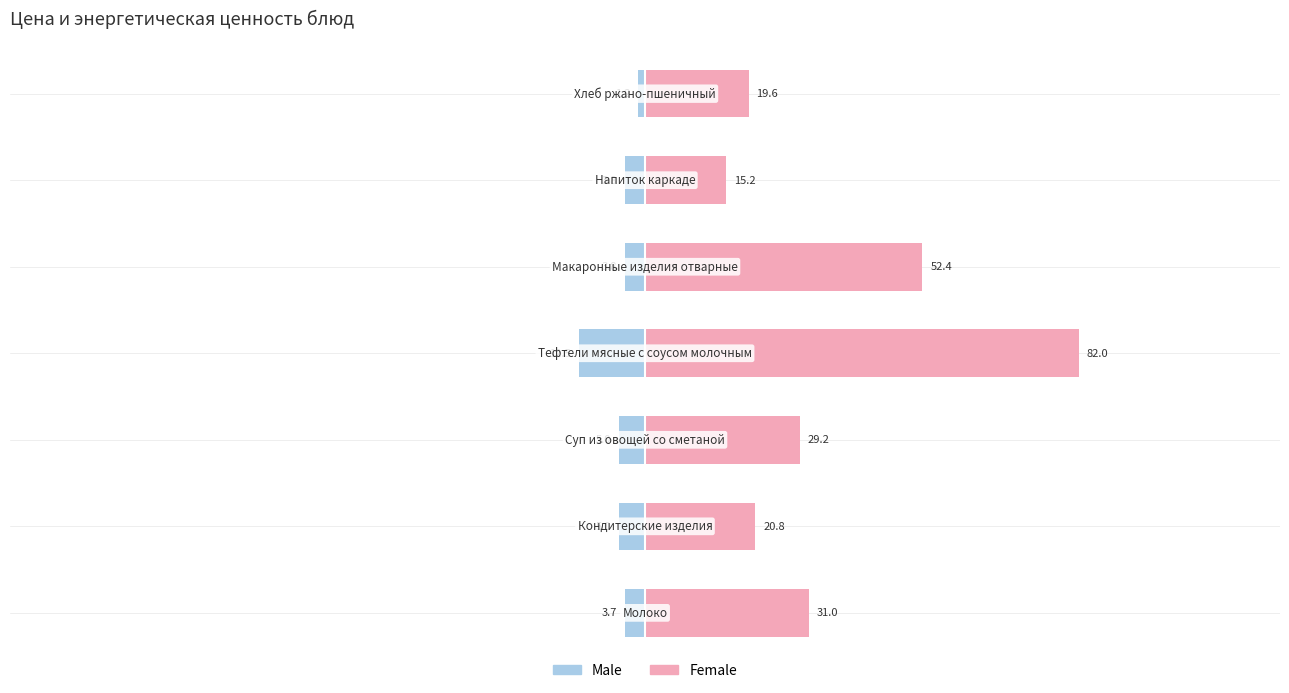

Reading left to right, transcribe all the data shown in this chart.

Male: −150=-3.7	−100=-5.0	−50=-5.0	0=-12.5	50=-3.8	100=-3.8	150=-1.2
Female: −150=31.0	−100=20.8	−50=29.2	0=82.0	50=52.4	100=15.2	150=19.6